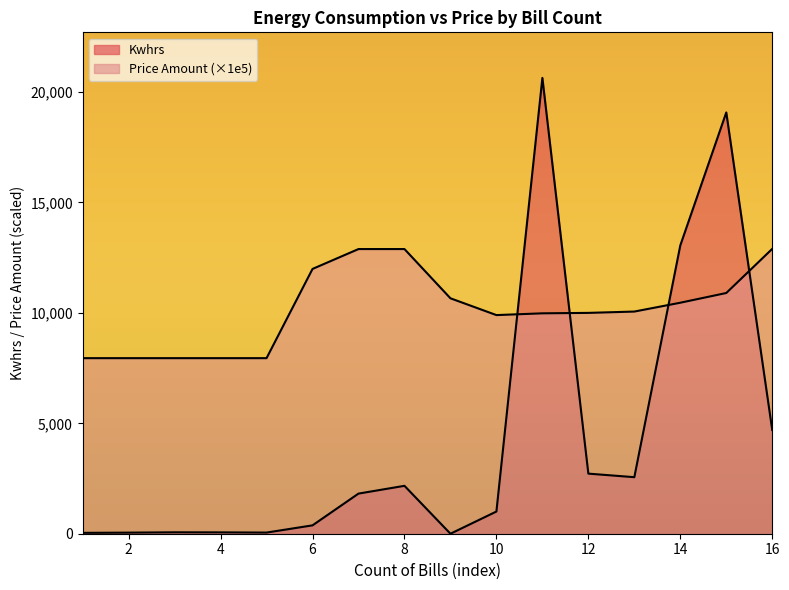

Reading right to left, what are all the values shown in this chart?

Kwhrs: 4695.0	19076.0	13055.0	2560.0	2721.0	20640.0	1005.0	0.0	2169.0	1817.0	379.0	52.0	61.0	64.0	49.0	39.0
Price Amount: 12900.0	10900.0	10460.0	10060.0	10000.0	9980.0	9900.0	10660.7	12890.0	12890.0	11990.0	7950.0	7950.0	7950.0	7950.0	7950.0